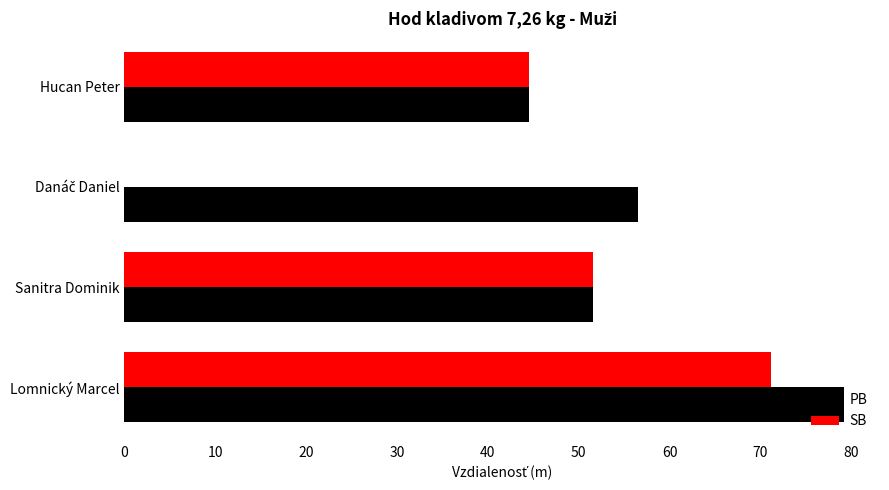

At which category is the sum across all series the highest?

Lomnický Marcel